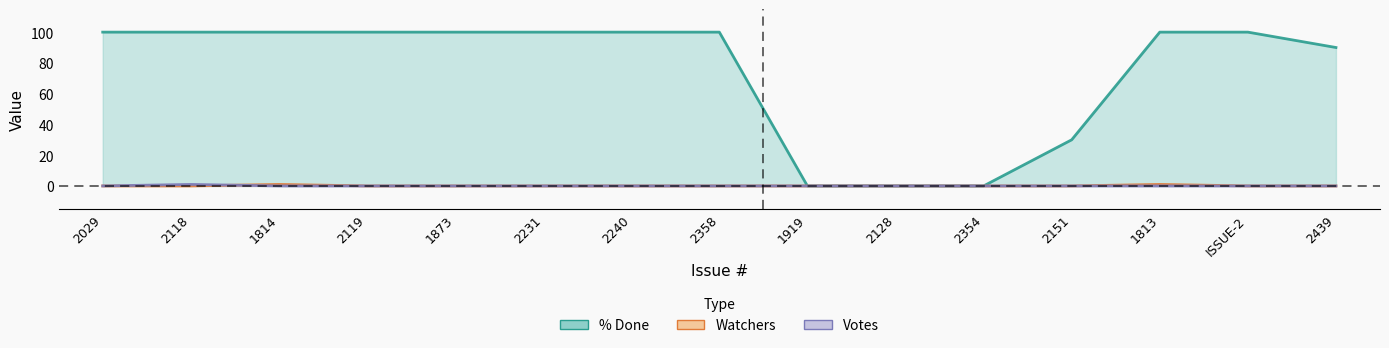

What are all the series names shown in the legend?

% Done, Watchers, Votes